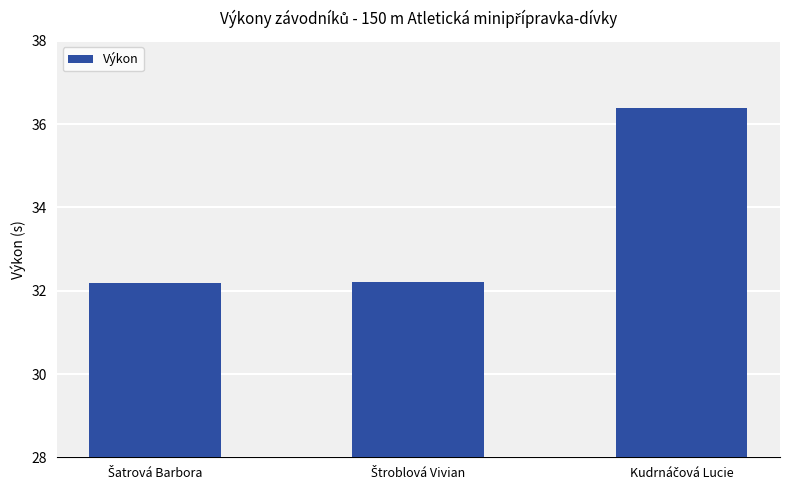

What is the smallest value displayed?

32.2